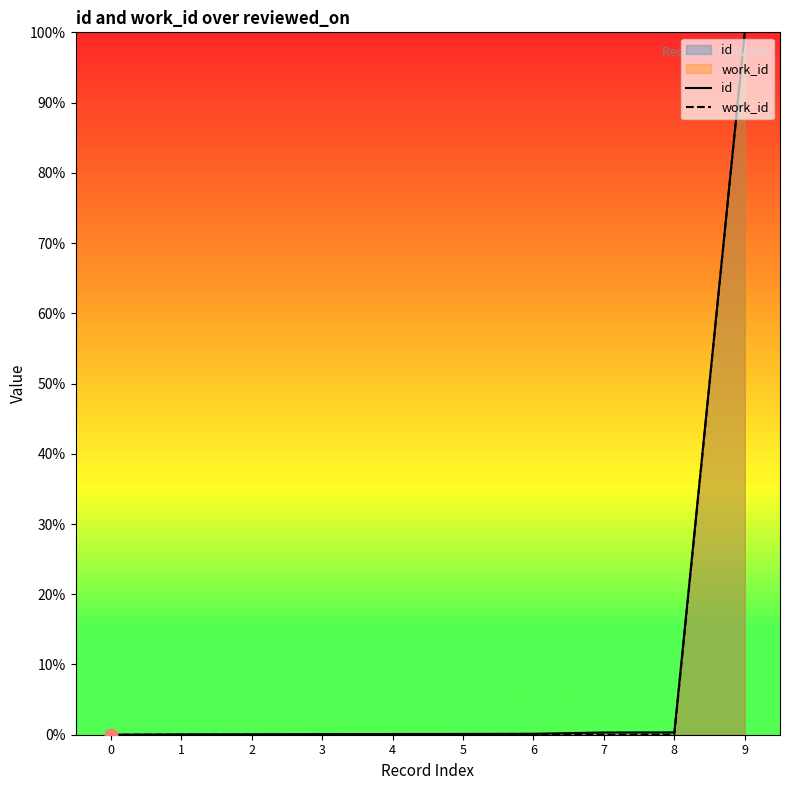

What are all the series names shown in the legend?

id, work_id